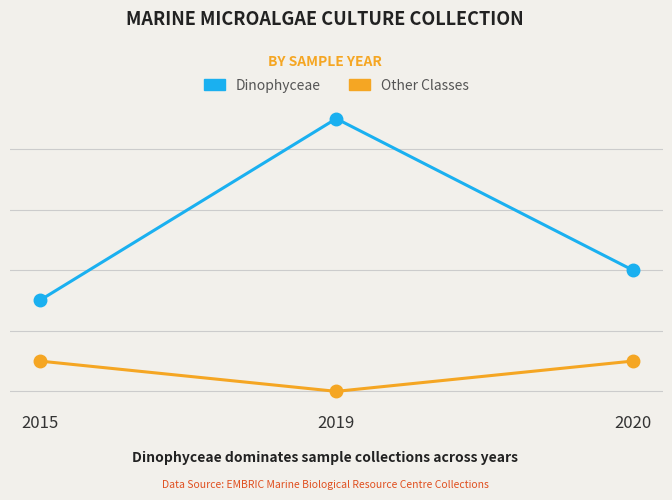

List the series in order of their overall mean, lowest first.

Other Classes, Dinophyceae